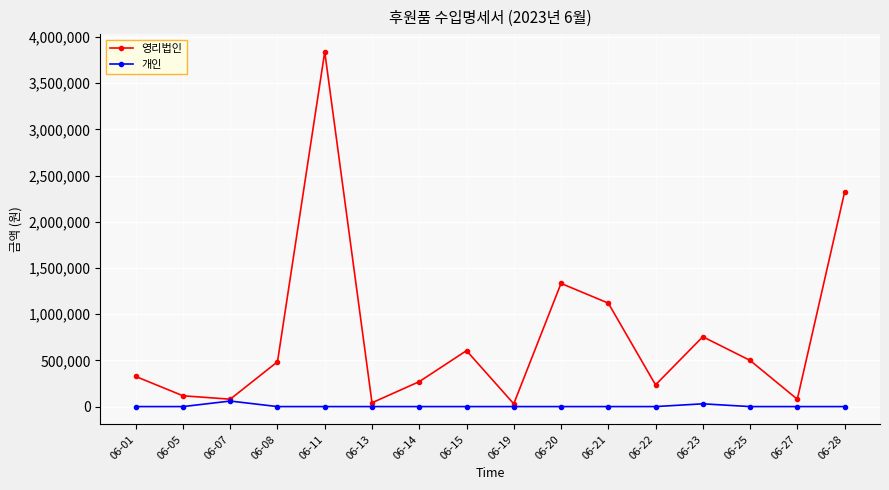

At which category is the sum across all series the highest?

06-11